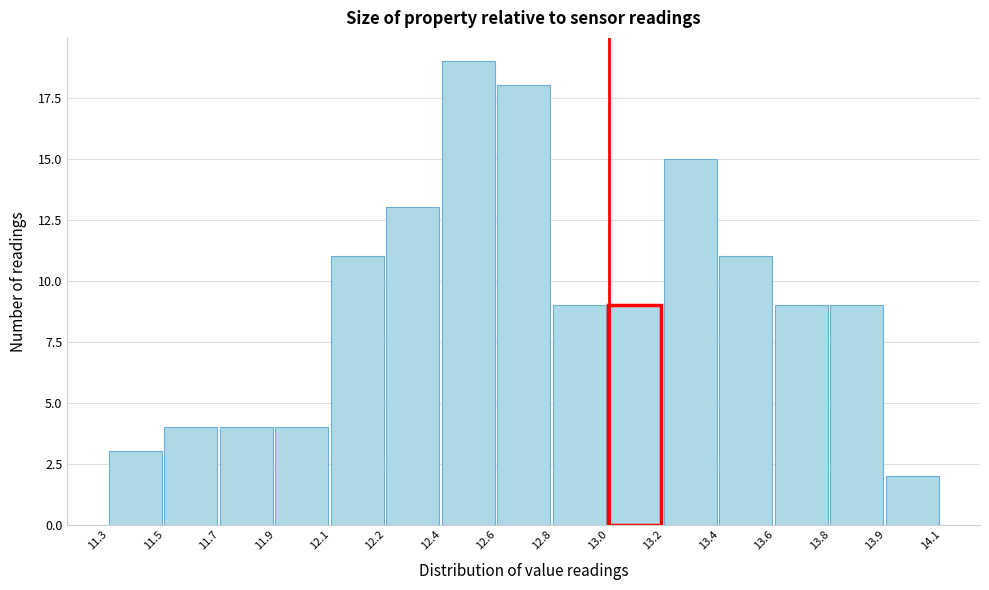

Reading right to left, what are all the values shown in this chart?

13.9=2	13.8=9	13.6=9	13.4=11	13.2=15	13.0=9	12.8=9	12.6=18	12.4=19	12.2=13	12.1=11	11.9=4	11.7=4	11.5=4	11.3=3